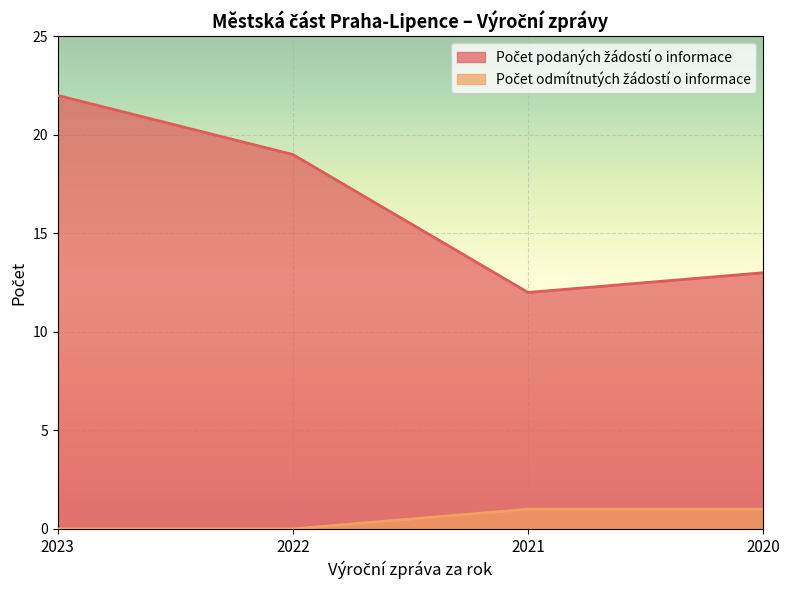

True or false: Počet odmítnutých žádostí o informace and Počet podaných žádostí o informace cross at least once.

False